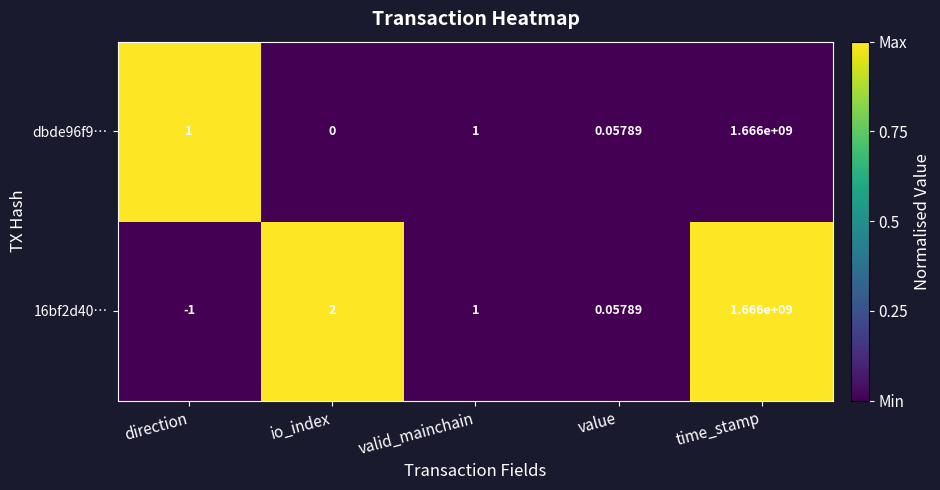

At which label does dbde96f9… reach its peak?

time_stamp